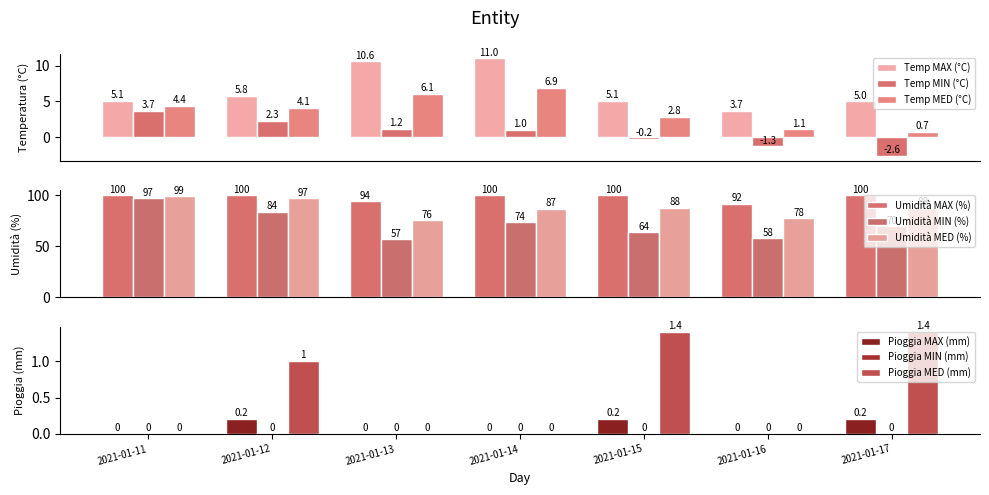

At which category does the chart reach its peak across all series?

2021-01-14